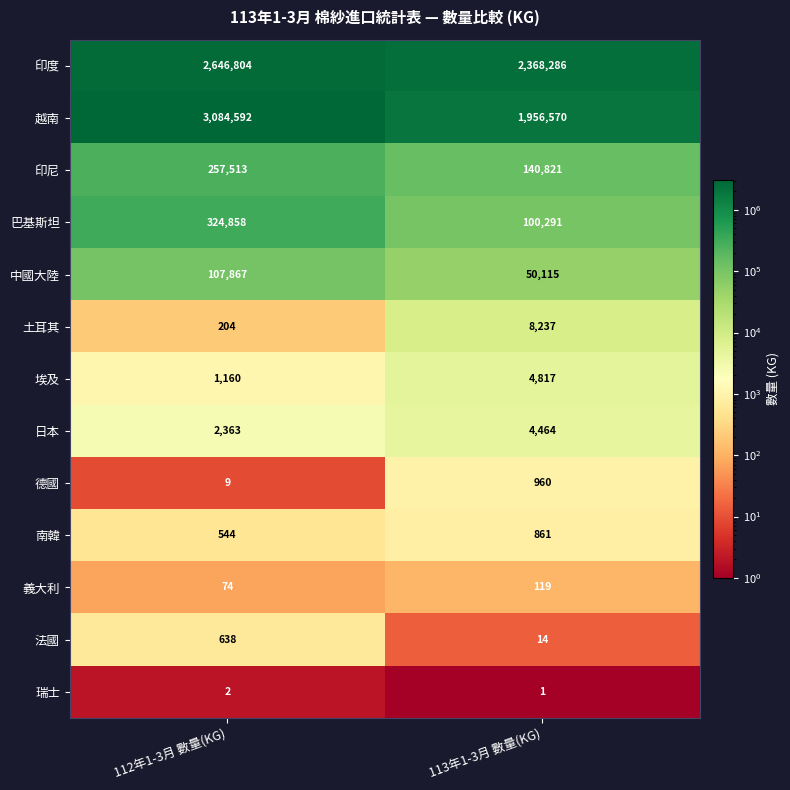

What is the average value of the 日本 series?

3414